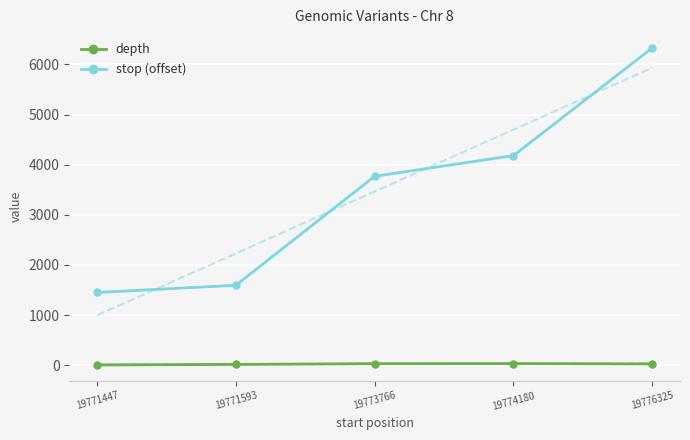

Which has a higher value, 19773766 or 19776325?

19773766